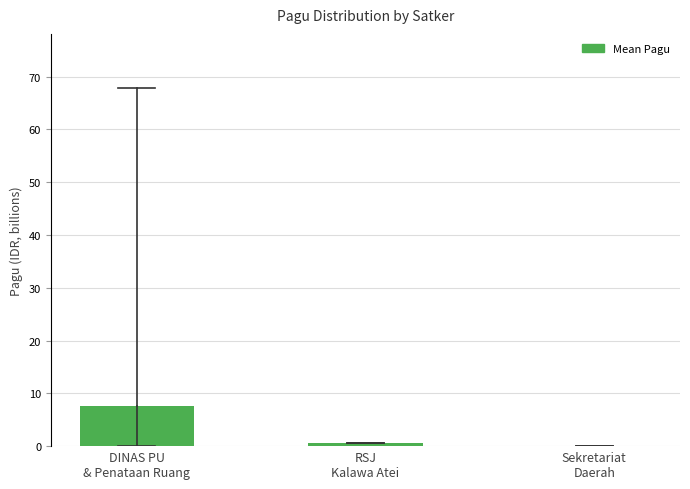

What is the sum of all values?

8.2